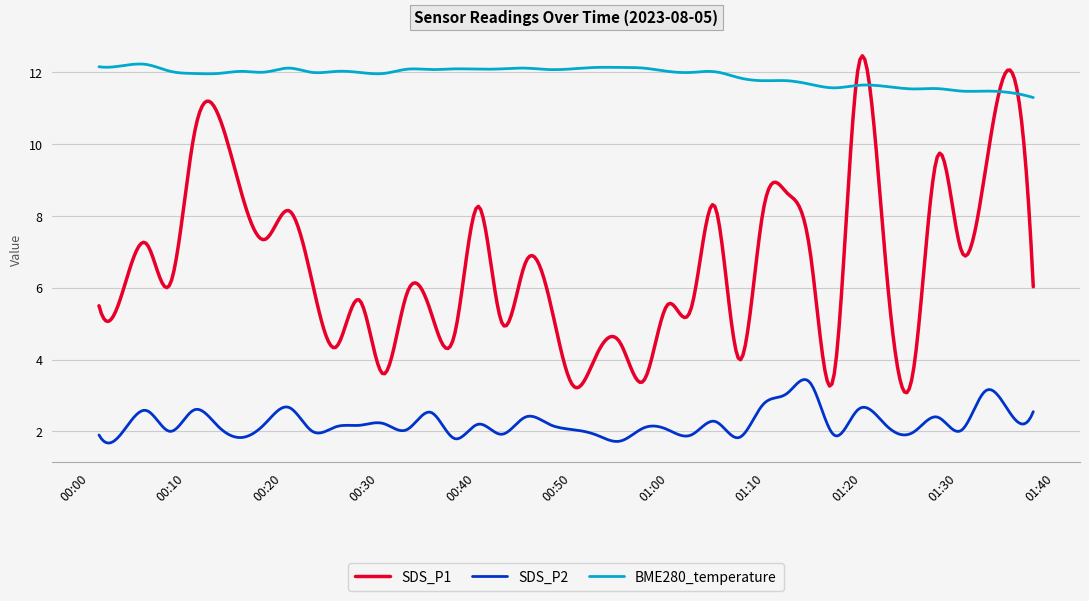

Rank the series by their average value, from lowest to highest.

SDS_P2, SDS_P1, BME280_temperature